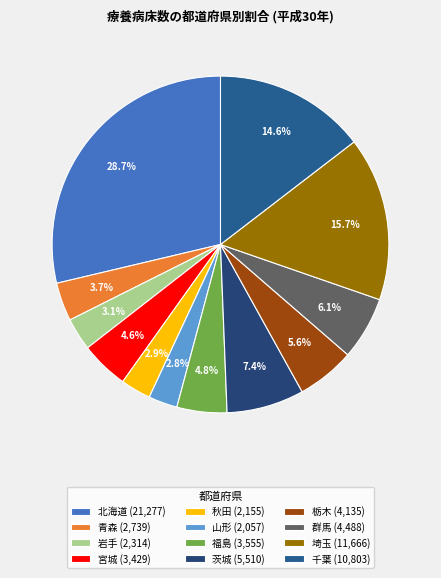

Is there any slice that represents more than half of the pie?

No